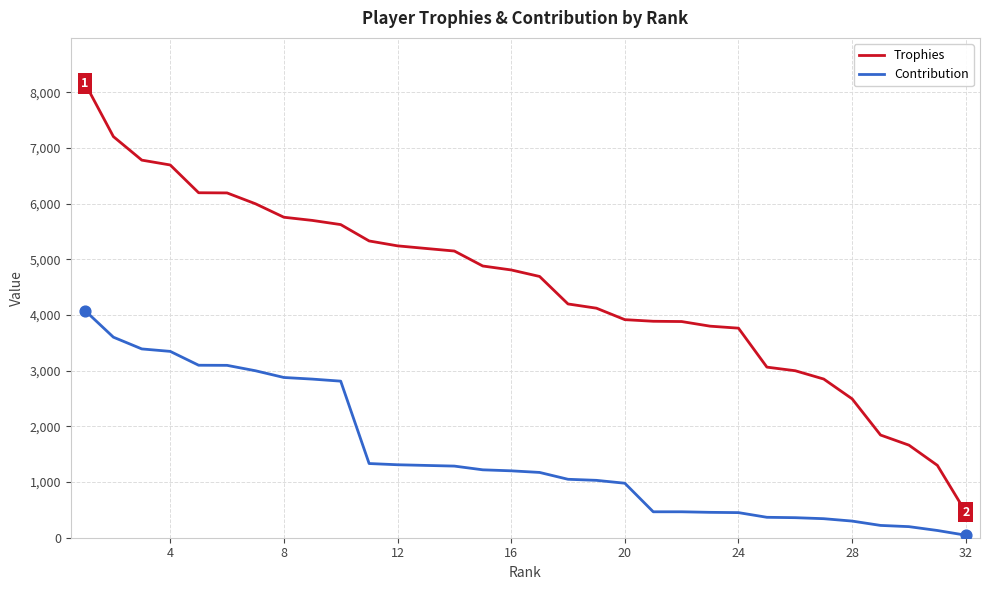

Which series has the largest range (max minus min)?

Trophies